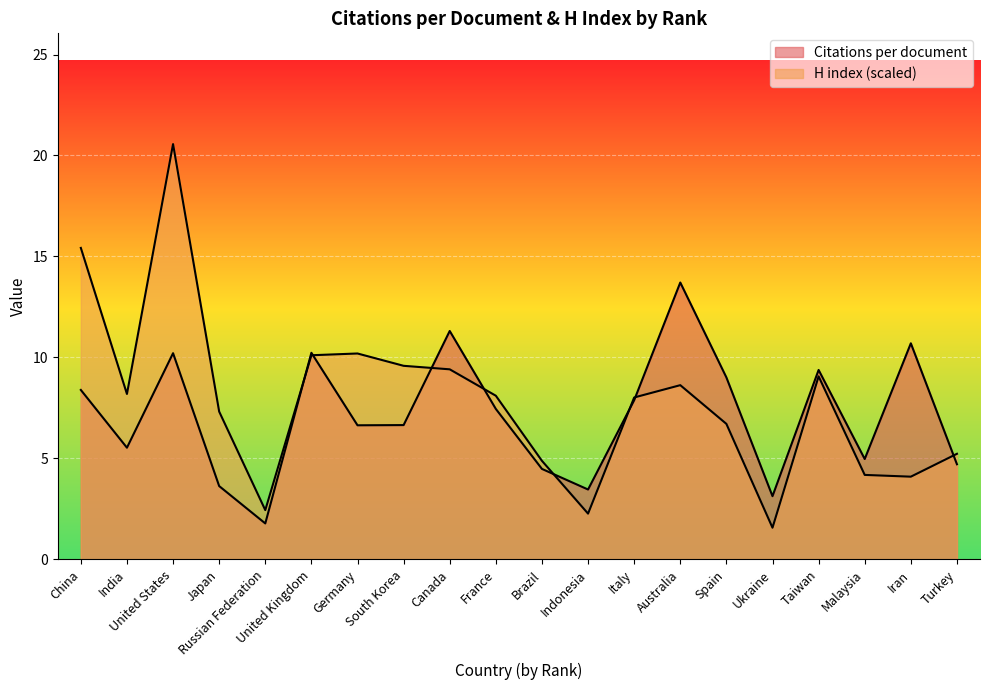

What is the difference between the Citations per document values at Brazil and China?

3.9